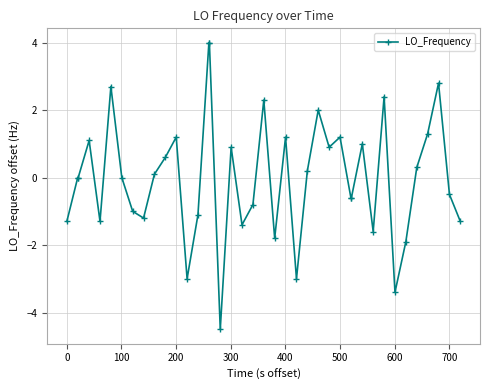

True or false: the data has more than 1 interior local peaks.

True